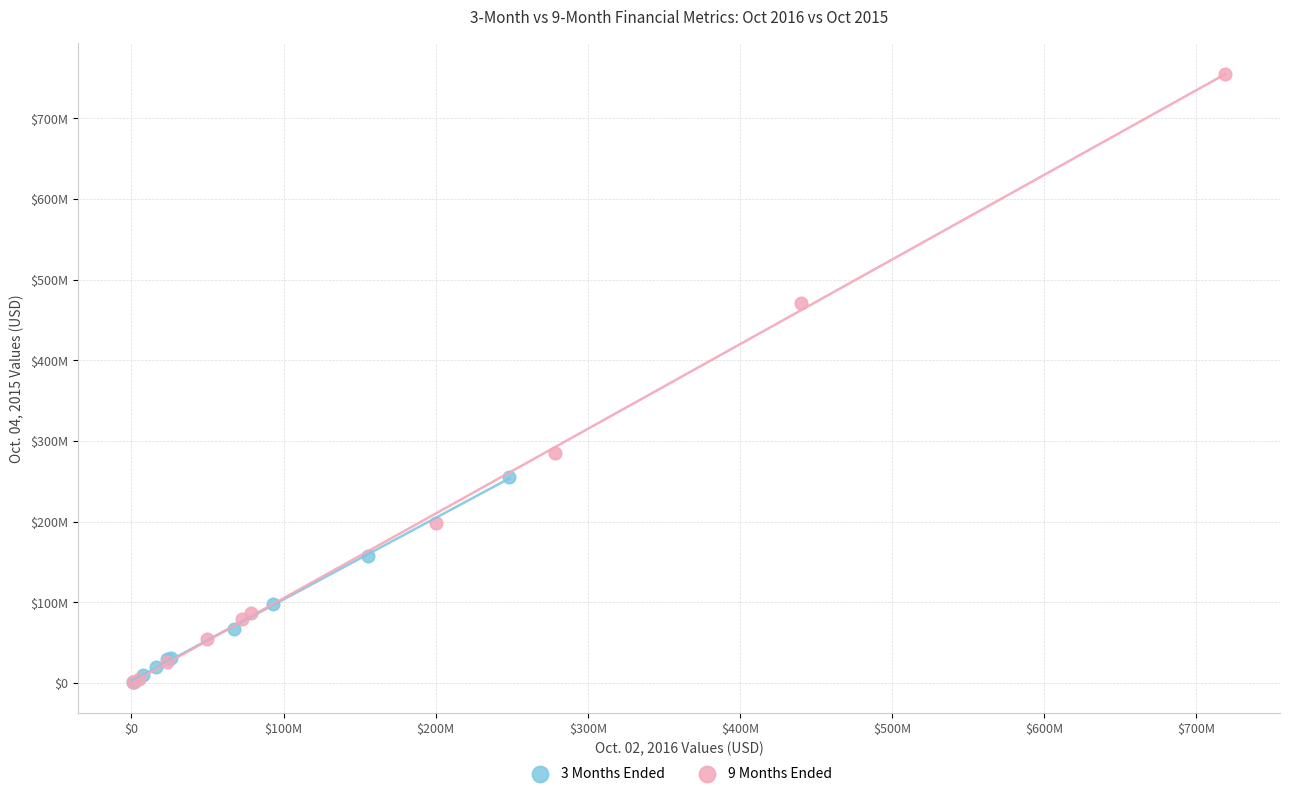

What are all the series names shown in the legend?

3 Months Ended, 9 Months Ended